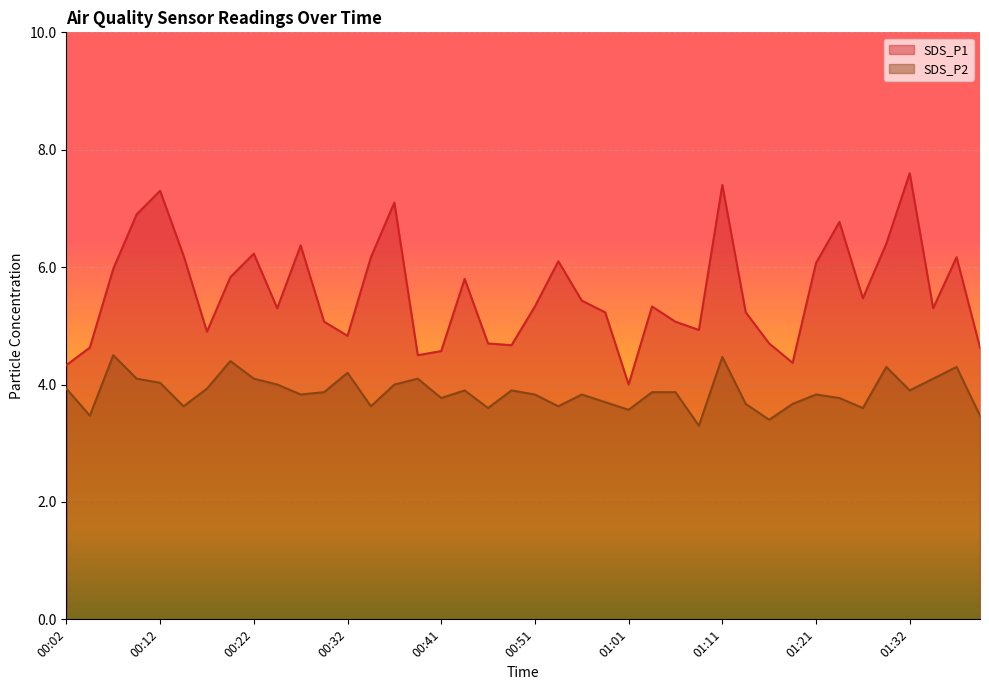

At which label does SDS_P2 reach its minimum?

01:09